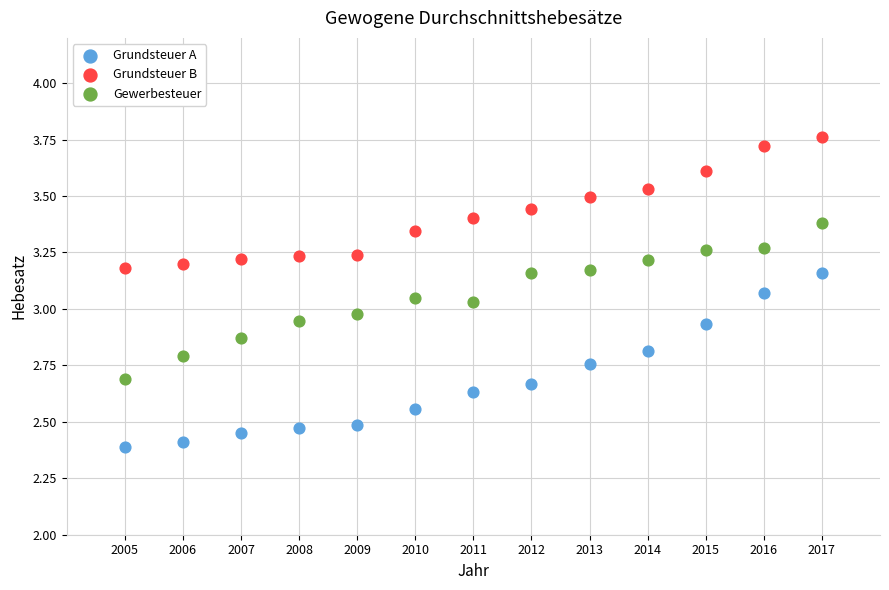

What are all the series names shown in the legend?

Grundsteuer A, Grundsteuer B, Gewerbesteuer